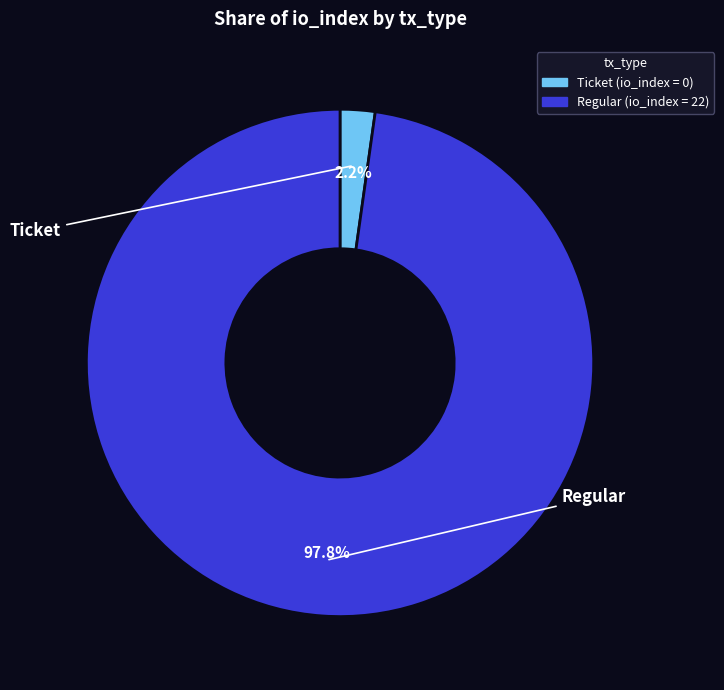

Is there a majority slice in this chart?

Yes